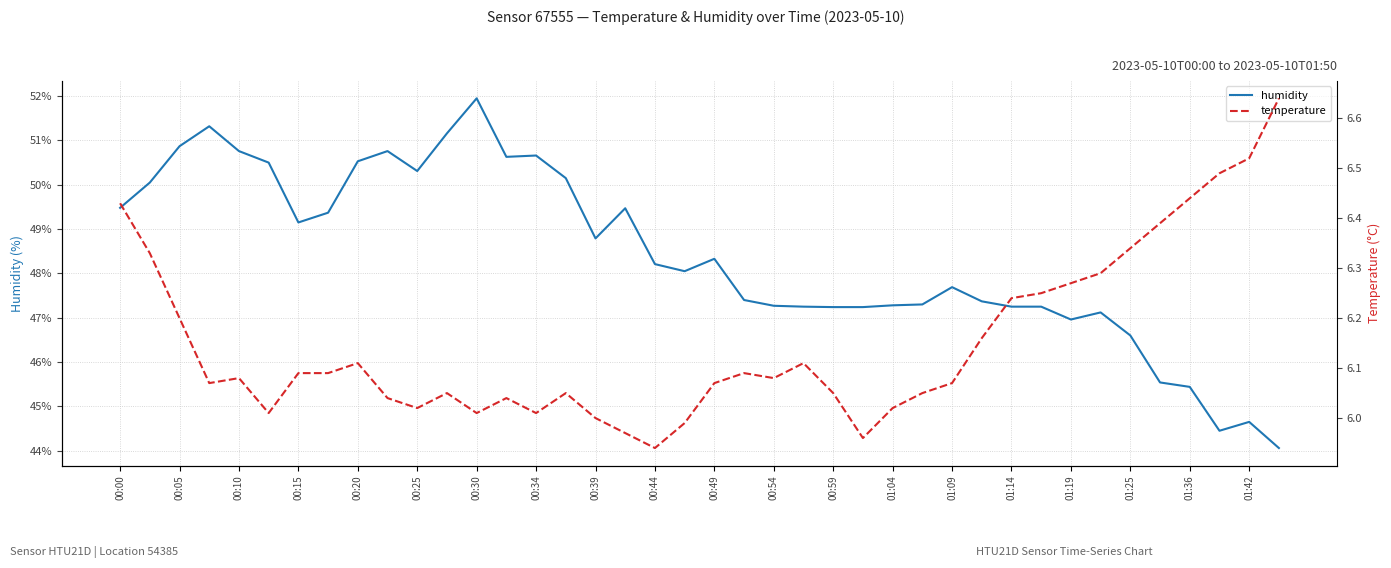

The humidity series shows 45.4 at 01:36. True or false?

True